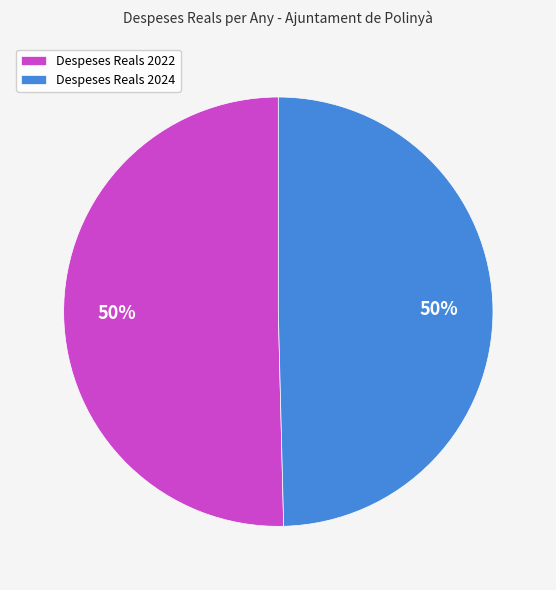

To the nearest percent, what percentage of the pie is Despeses Reals 2022?

50%